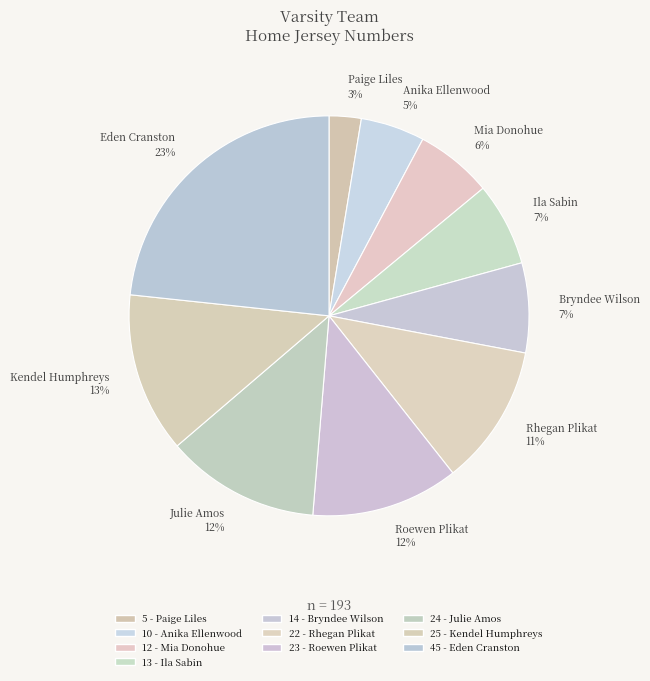

Is there any slice that represents more than half of the pie?

No